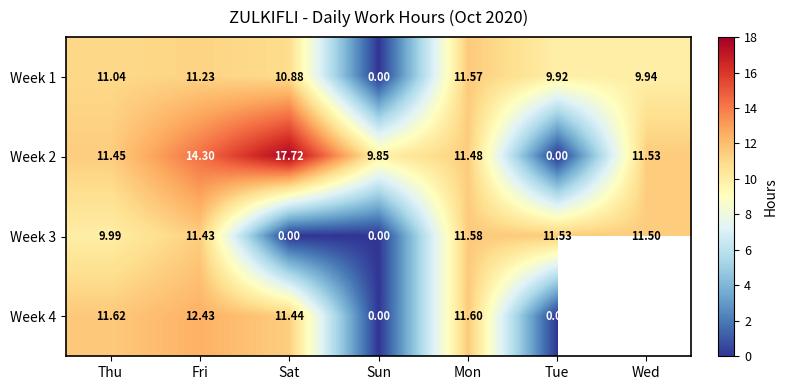

How many data points in Week 1 are less than 10?

3